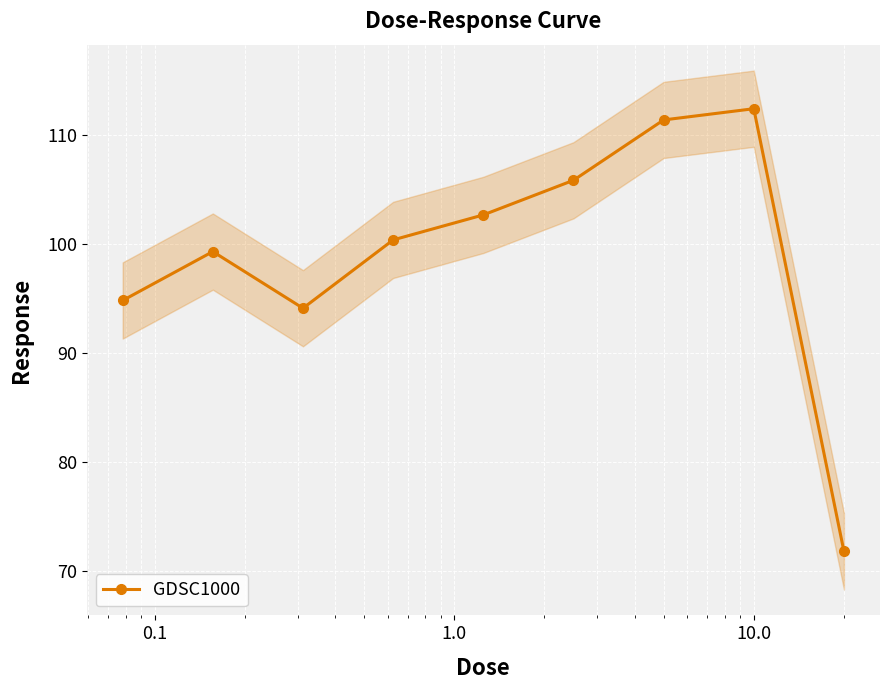

What is the lowest value of the GDSC1000 series?

71.8